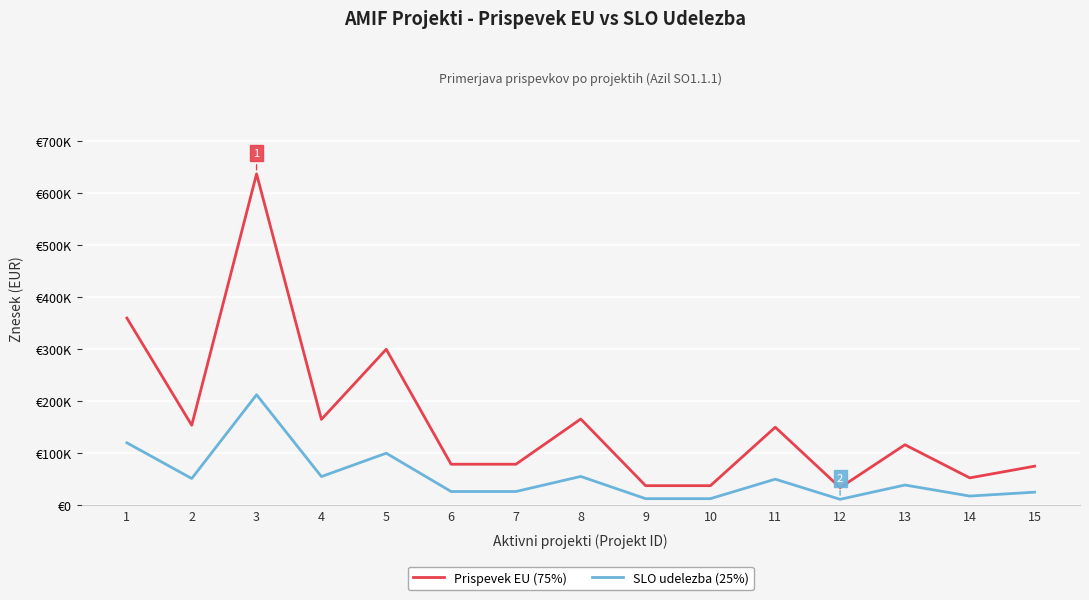

Is it true that Prispevek EU (75%) equals 33750 at 12?

True